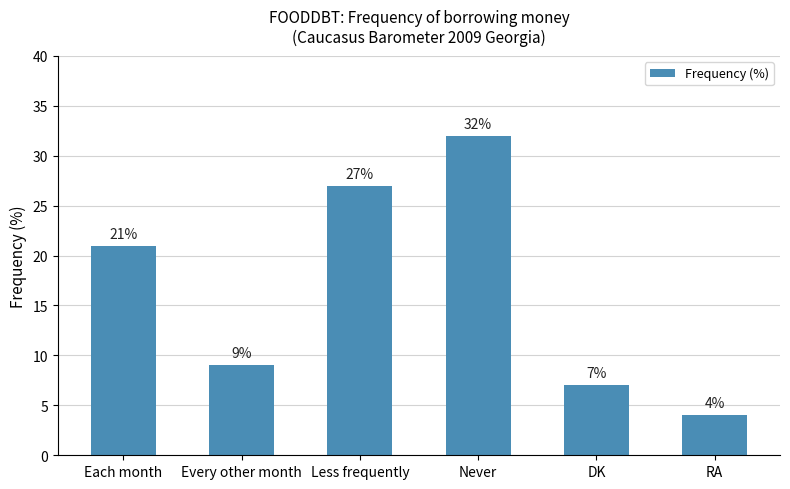

Between RA and Each month, which is larger?

Each month